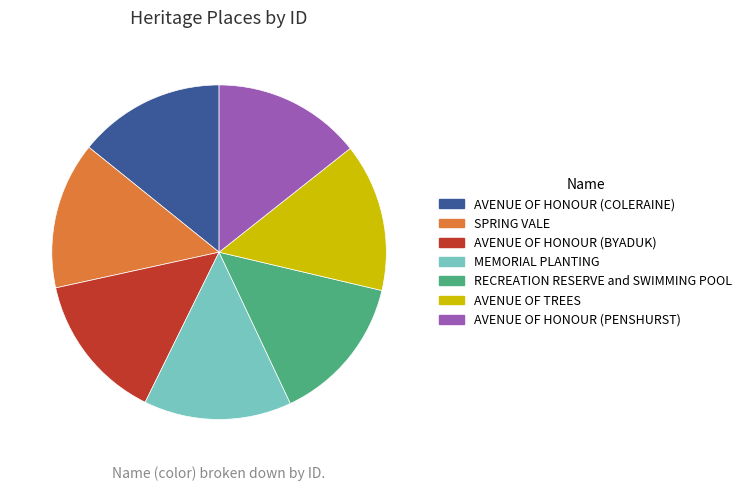

Does AVENUE OF HONOUR (BYADUK) account for over 50% of the chart?

No